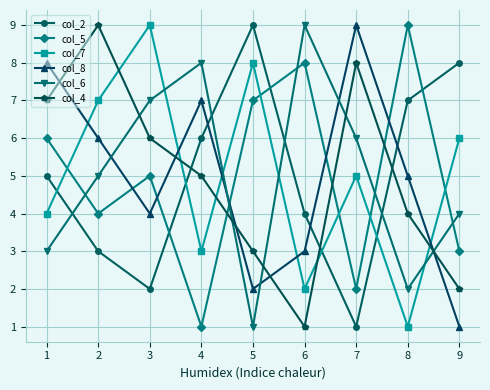

In col_2, how many points are higher than both neighbors (excluding endpoints)?

1